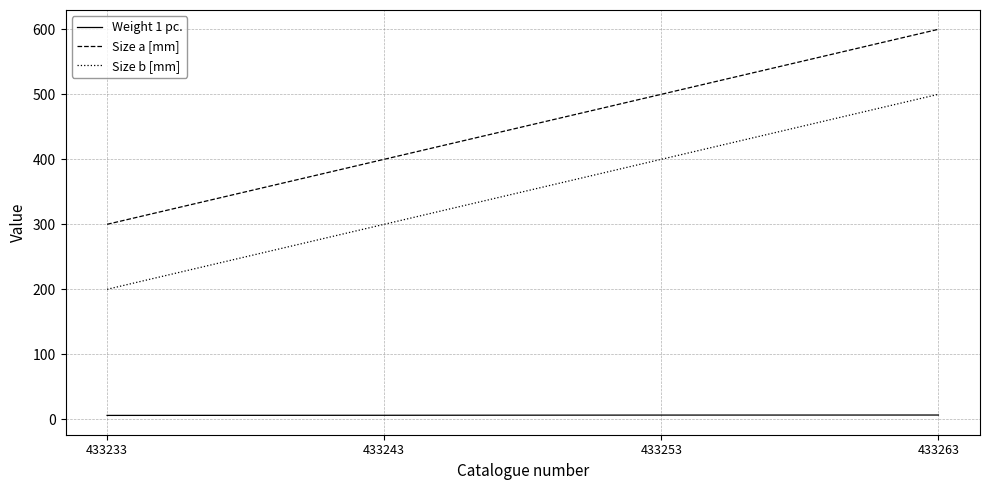

What is the difference between the maximum and minimum values in the Size a [mm] series?

300.0